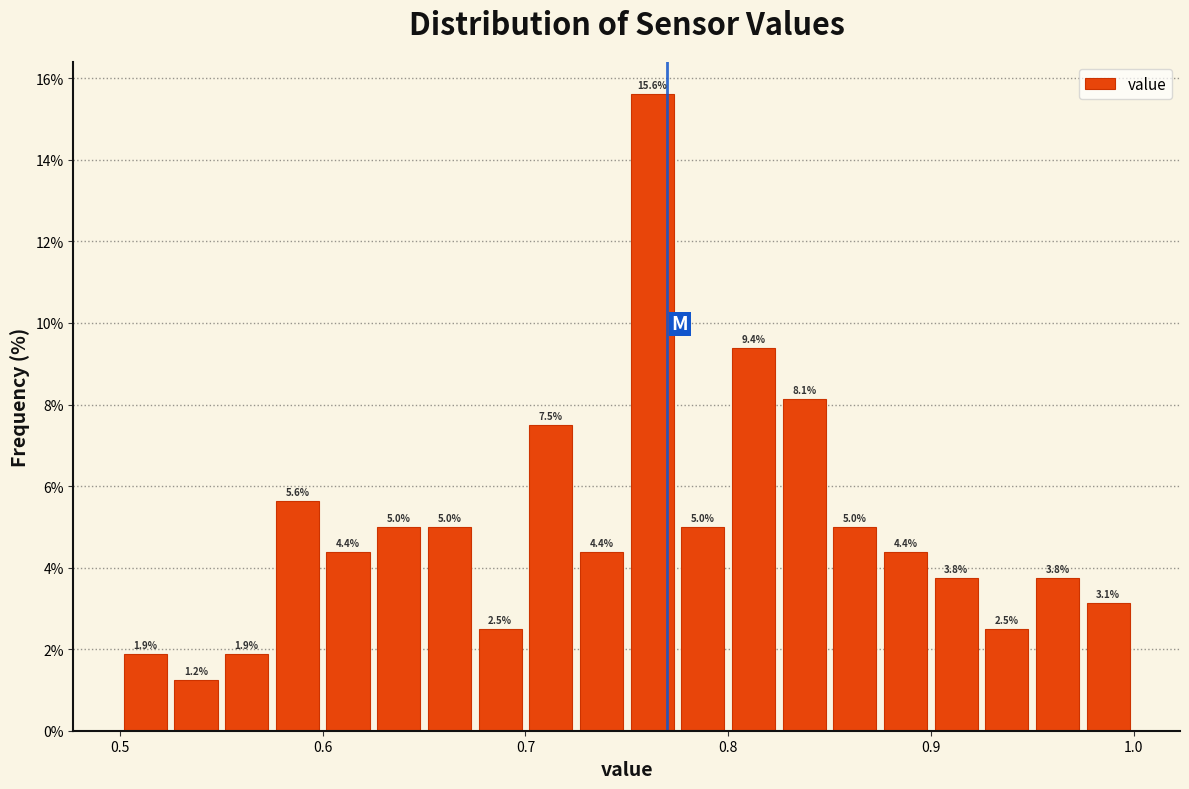

Read against the x-axis, roughly where is the centre of the tallest bar?

0.76